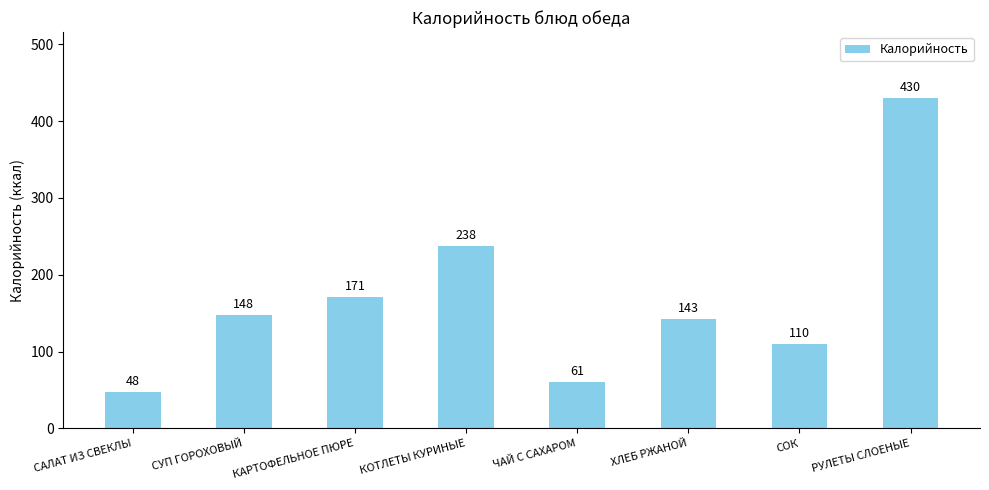

Reading right to left, what are all the values shown in this chart?

430	110	143	61	238	171	148	48